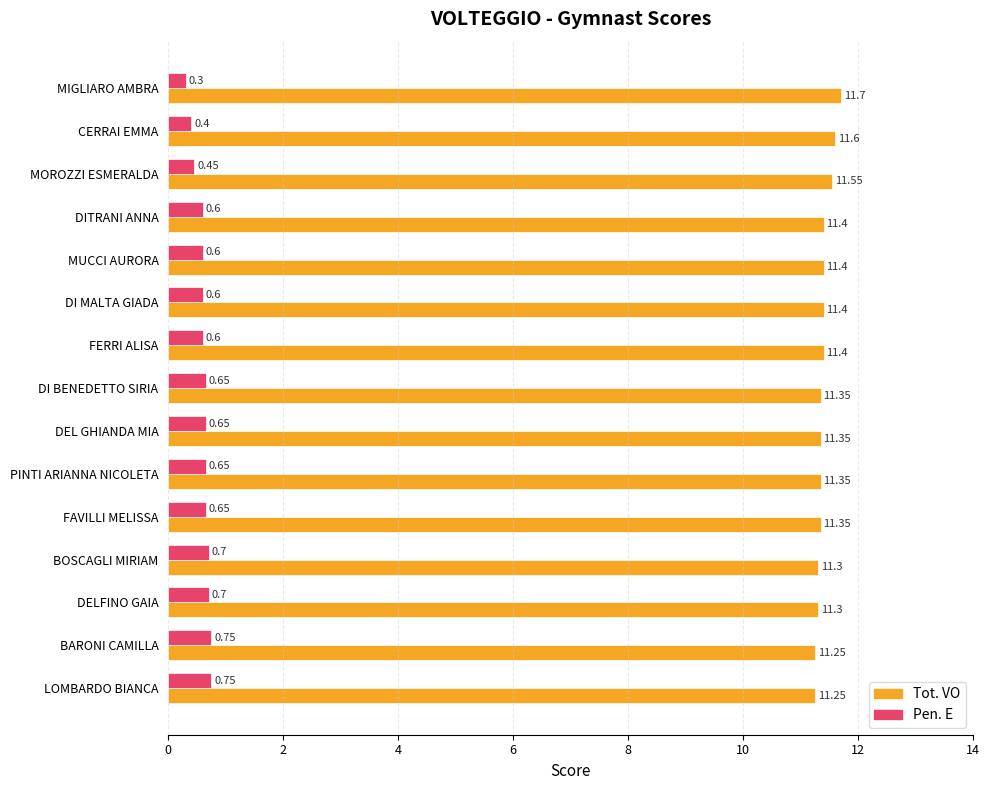

Rank the series by their average value, from lowest to highest.

Pen. E, Tot. VO